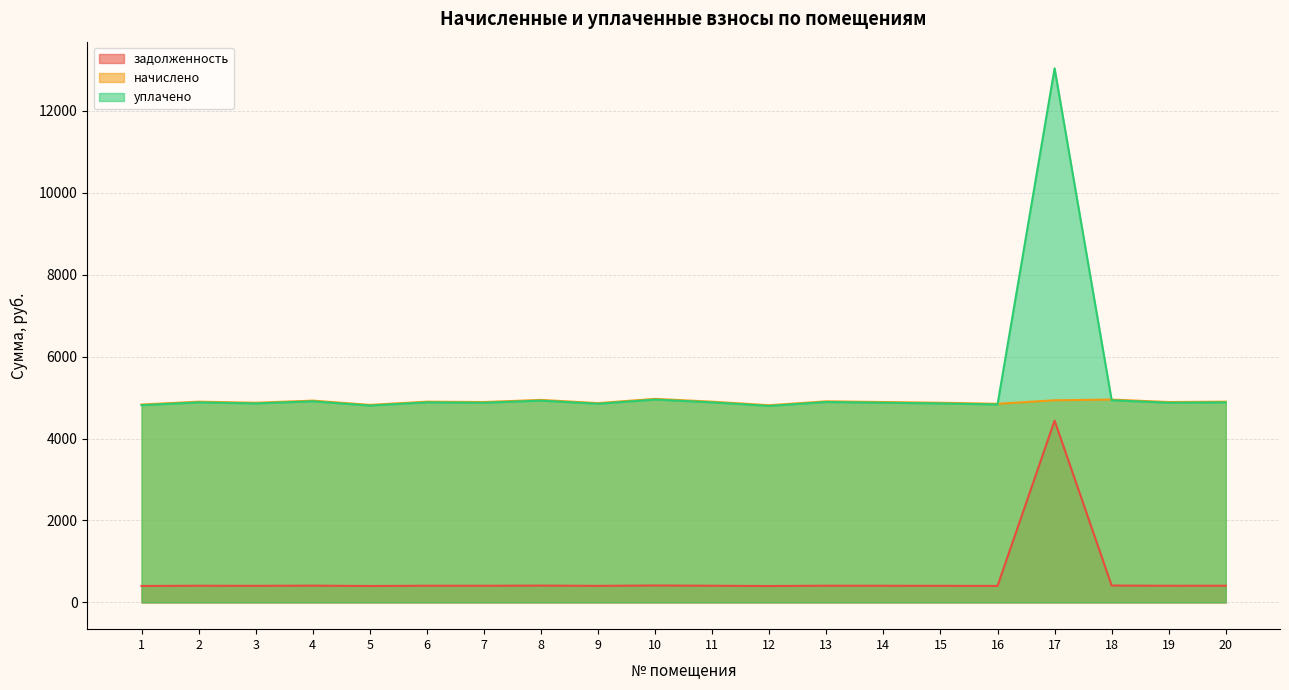

How many lines are shown in the chart?

3